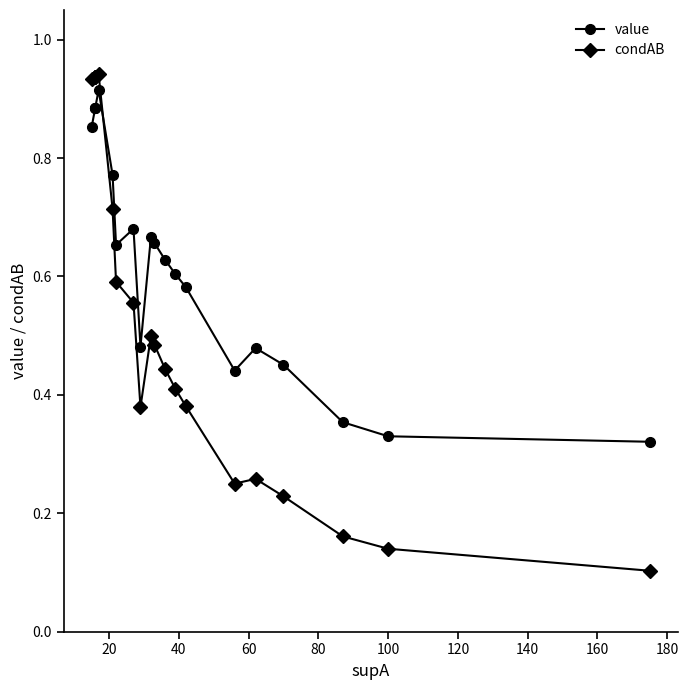

Reading left to right, what are all the values shown in this chart?

value: 0.9	0.9	0.9	0.9	0.9	0.8	0.7	0.7	0.5	0.7	0.7	0.6	0.6	0.6	0.4	0.5	0.5	0.4	0.3	0.3
condAB: 0.9	0.9	0.9	0.9	0.9	0.7	0.6	0.6	0.4	0.5	0.5	0.4	0.4	0.4	0.2	0.3	0.2	0.2	0.1	0.1